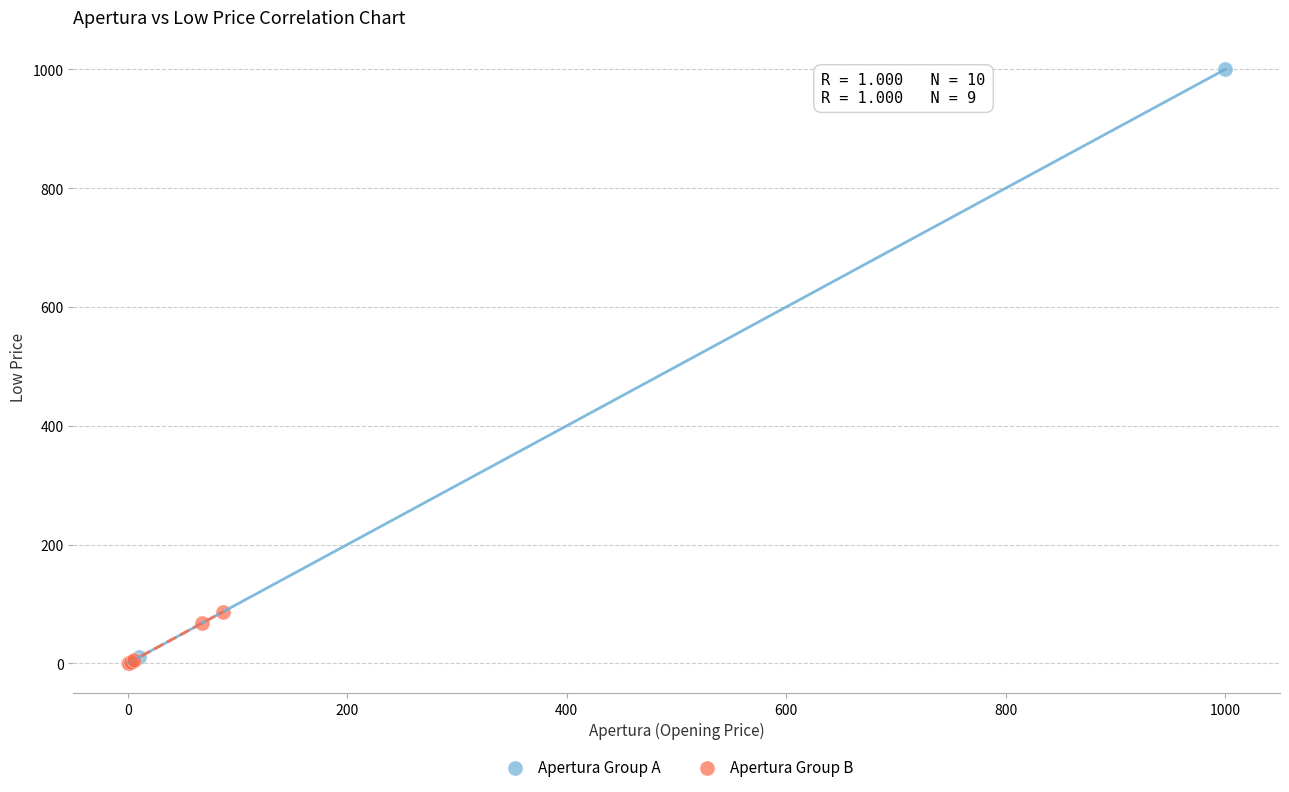

Which series contains the highest Y value?

Apertura Group A